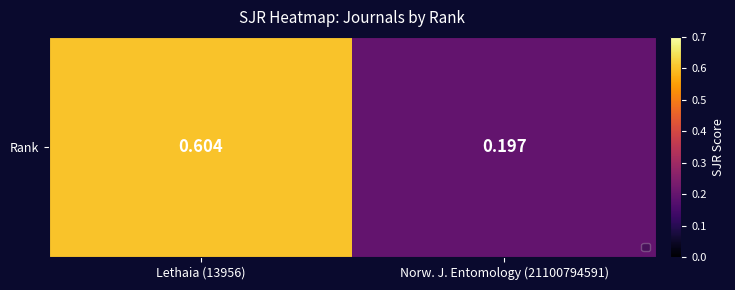

Reading right to left, extract all data points from this chart.

0.2	0.6